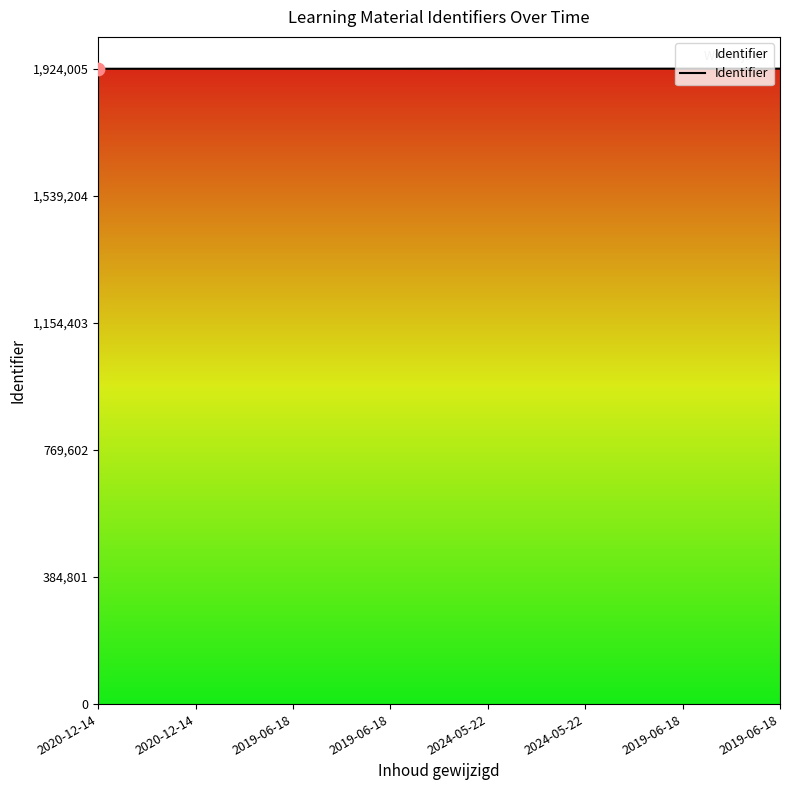

What is the change in value from 2020-12-14 to 2019-06-18?

+297